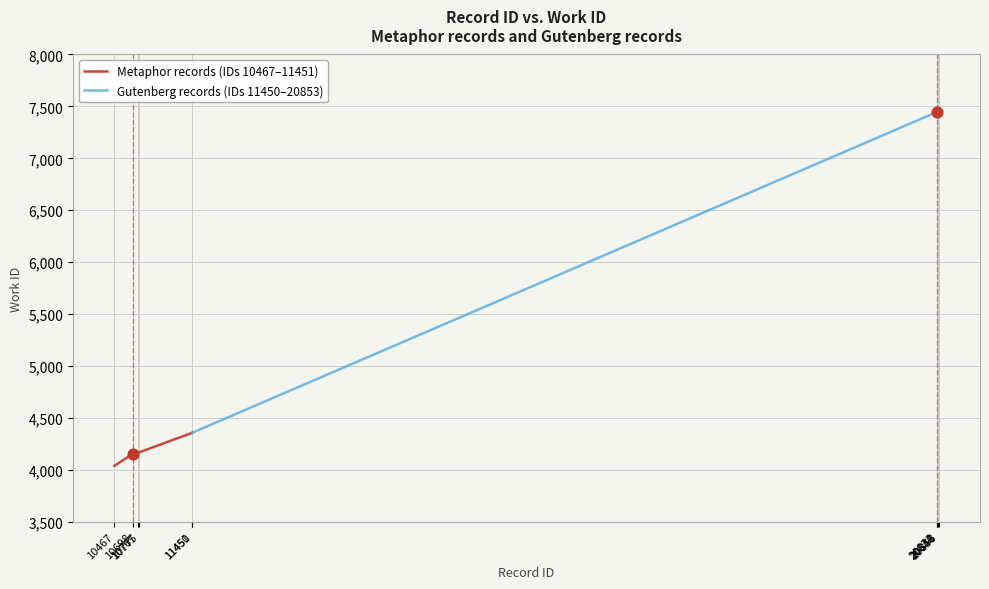

Which series contains the lowest Y value?

Metaphor records (IDs 10467–11451)